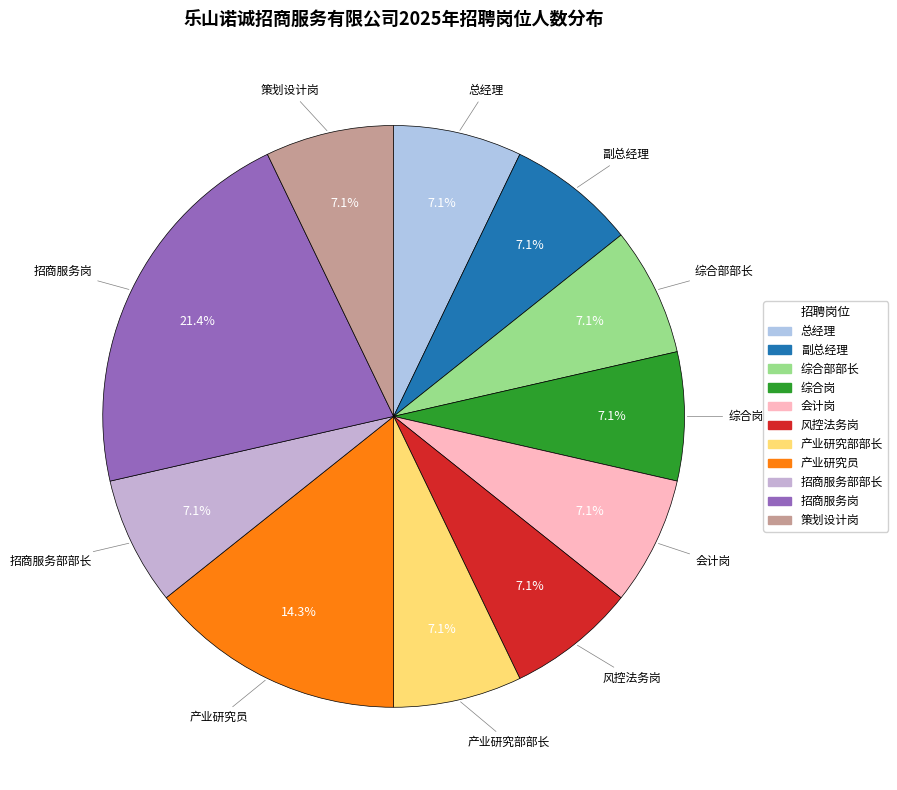

What is the largest slice in the pie chart?

招商服务岗